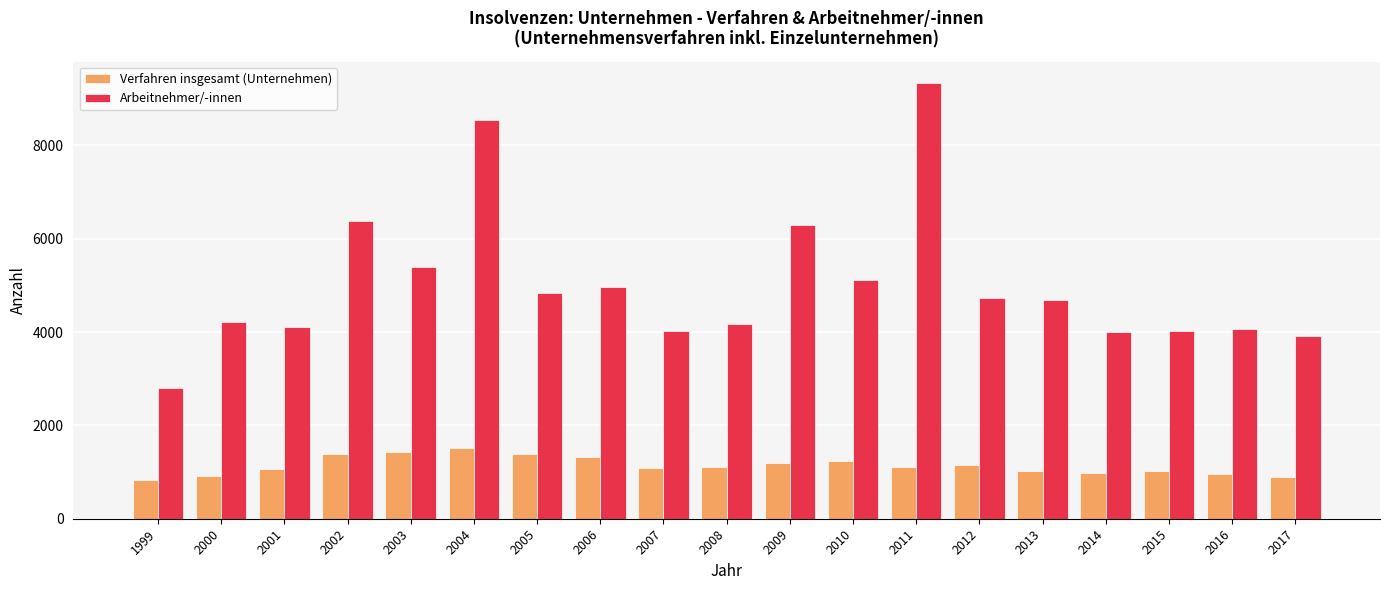

Rank the series by their average value, from lowest to highest.

Verfahren insgesamt (Unternehmen), Arbeitnehmer/-innen